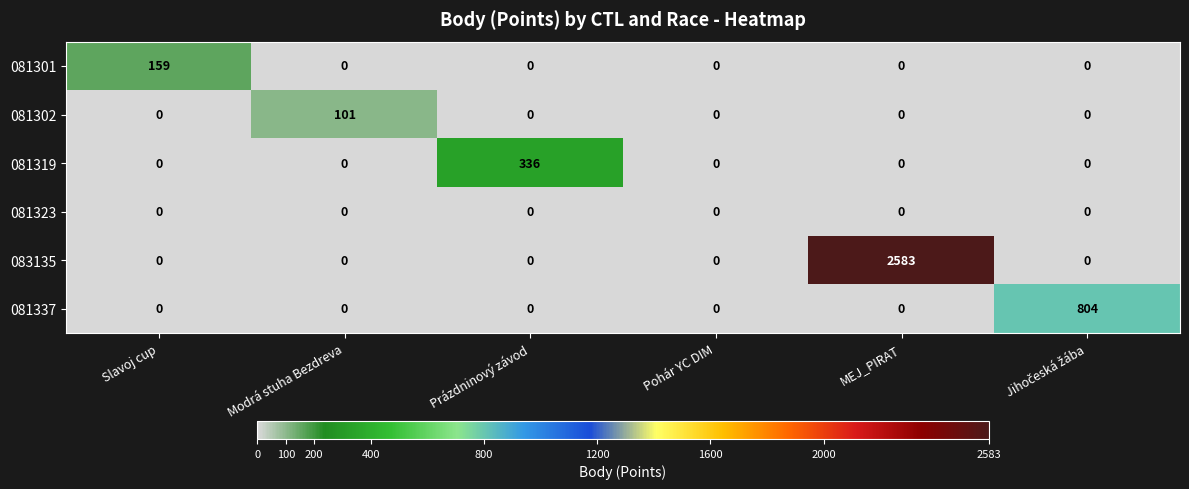

Is it true that 081301 equals -106 at Prázdninový závod?

False